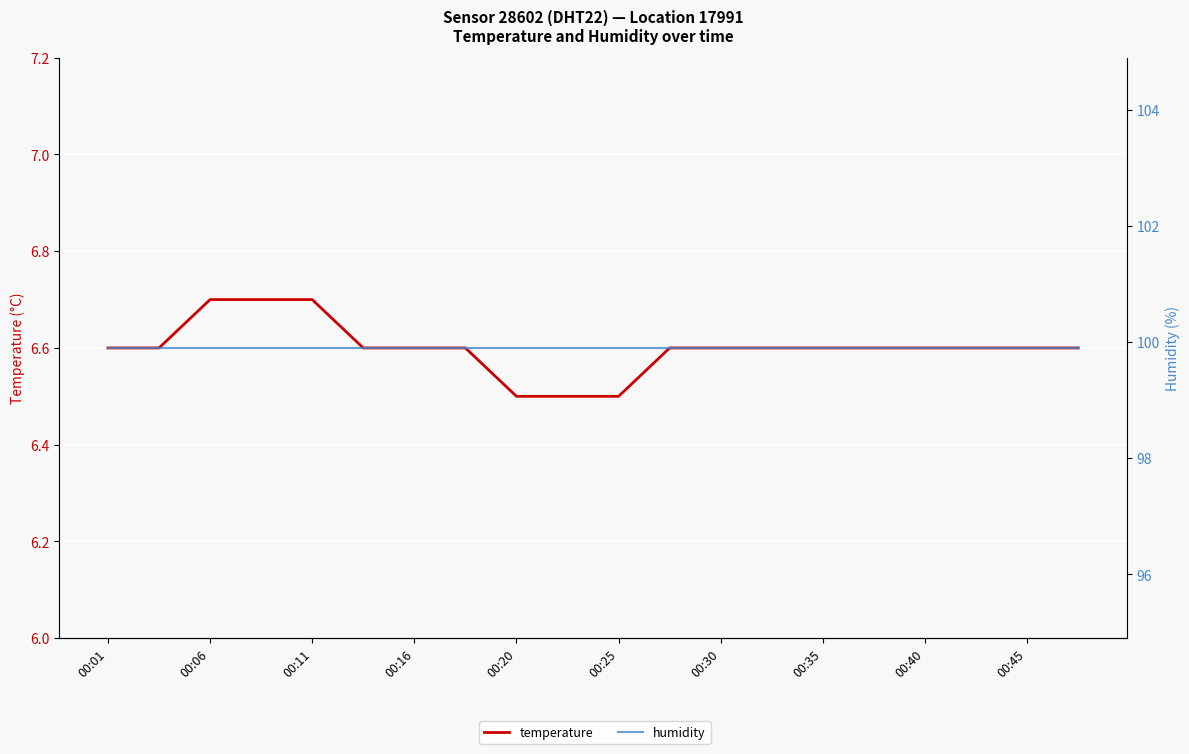

Which series has the largest total across all categories?

humidity